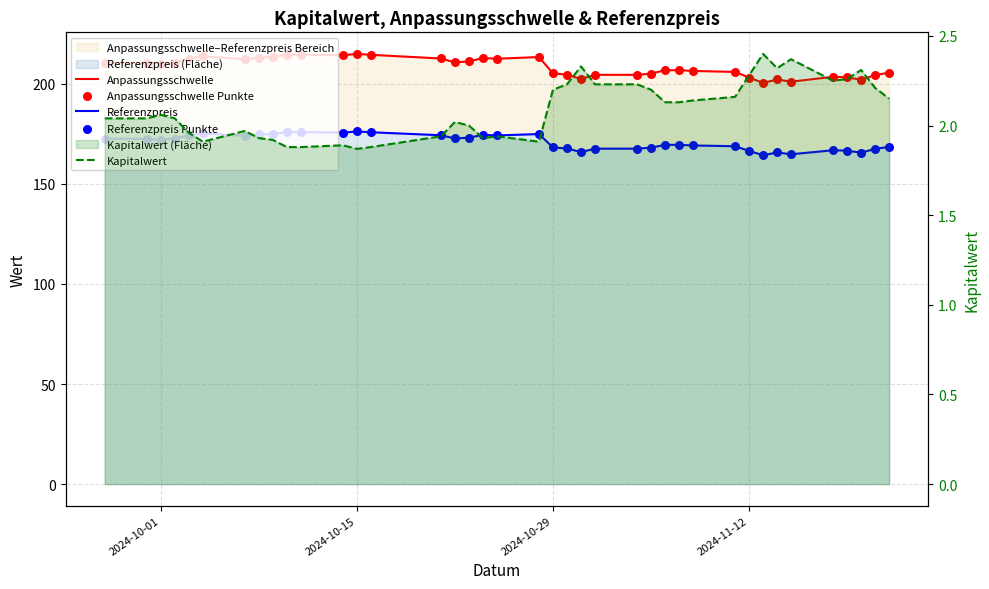

At which category is the sum across all series the highest?

2024-10-15